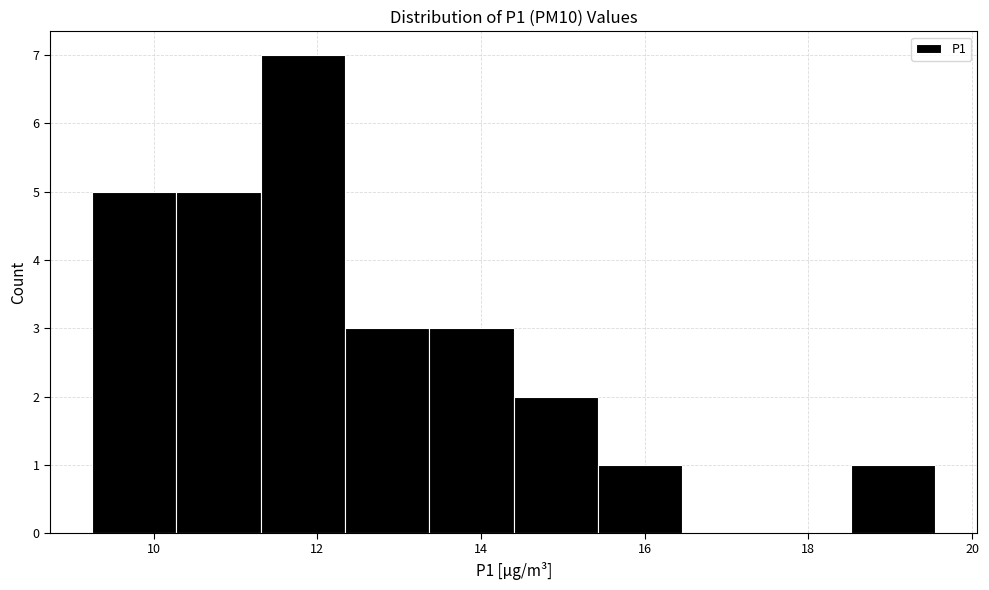

Reading left to right, transcribe this chart: for each bar, give the range it covers on the x-axis and its height. Neither the bar edges nor the heights are printed on the chart, so give them approximately, as read against the axes.

9.2 to 10.2: 5
10.2 to 11.4: 5
11.4 to 12.4: 7
12.4 to 13.4: 3
13.4 to 14.4: 3
14.4 to 15.4: 2
15.4 to 16.4: 1
16.4 to 17.4: 0
17.4 to 18.6: 0
18.6 to 19.6: 1